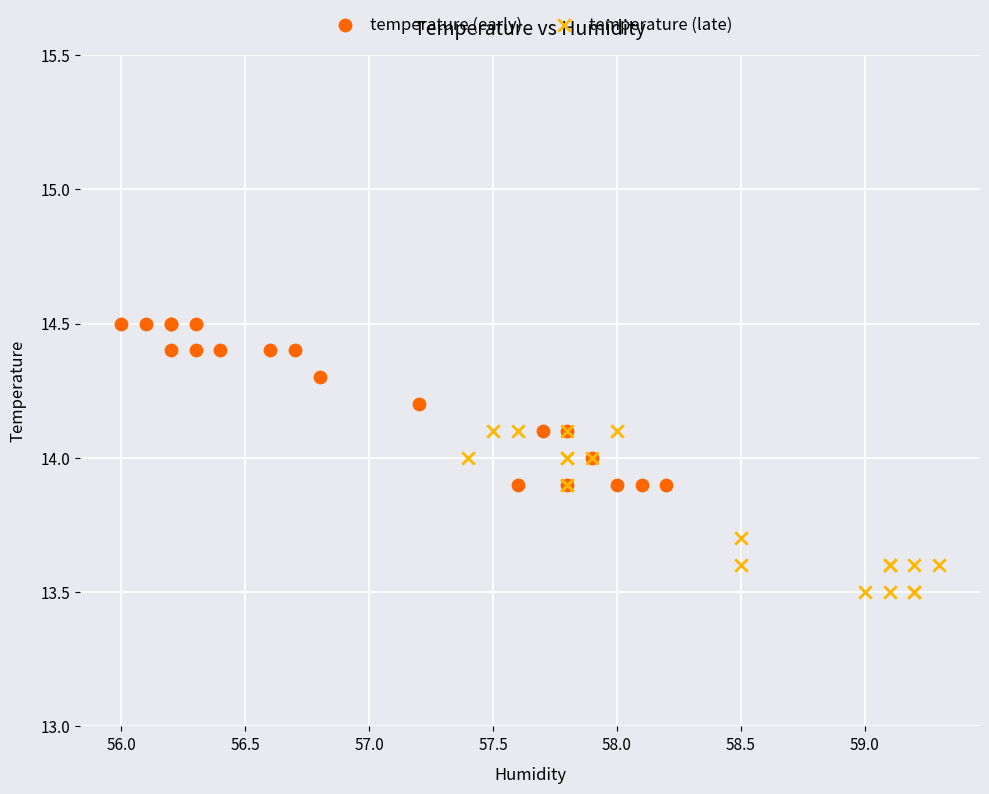

What are all the series names shown in the legend?

temperature (early), temperature (late)